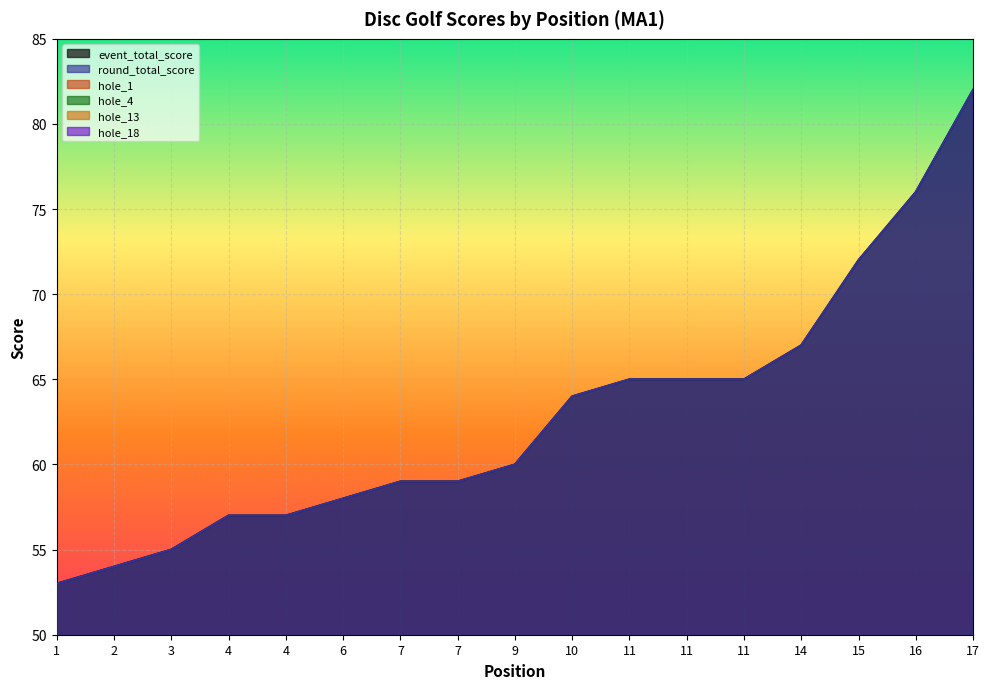

True or false: event_total_score has more than 1 interior local peaks.

False